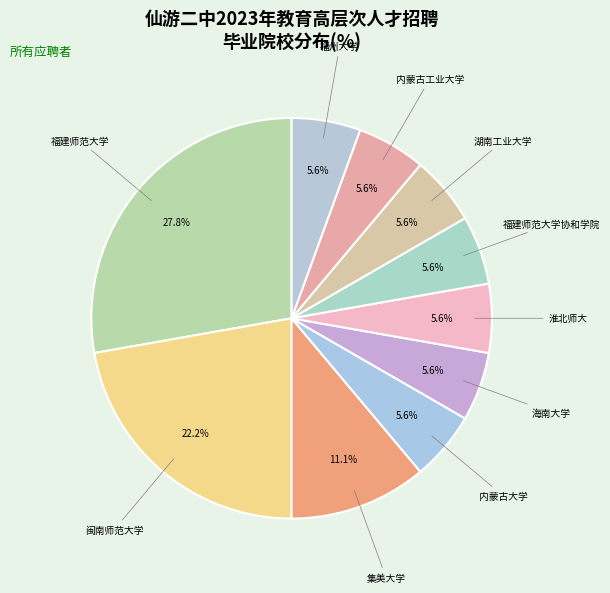

What percentage do 湖南工业大学 and 集美大学 together represent?

16.7%